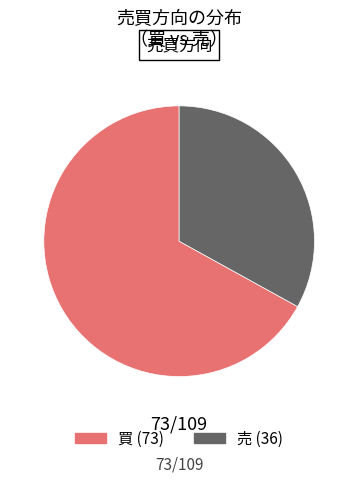

Is the sum of 売 and 買 greater than half?

Yes